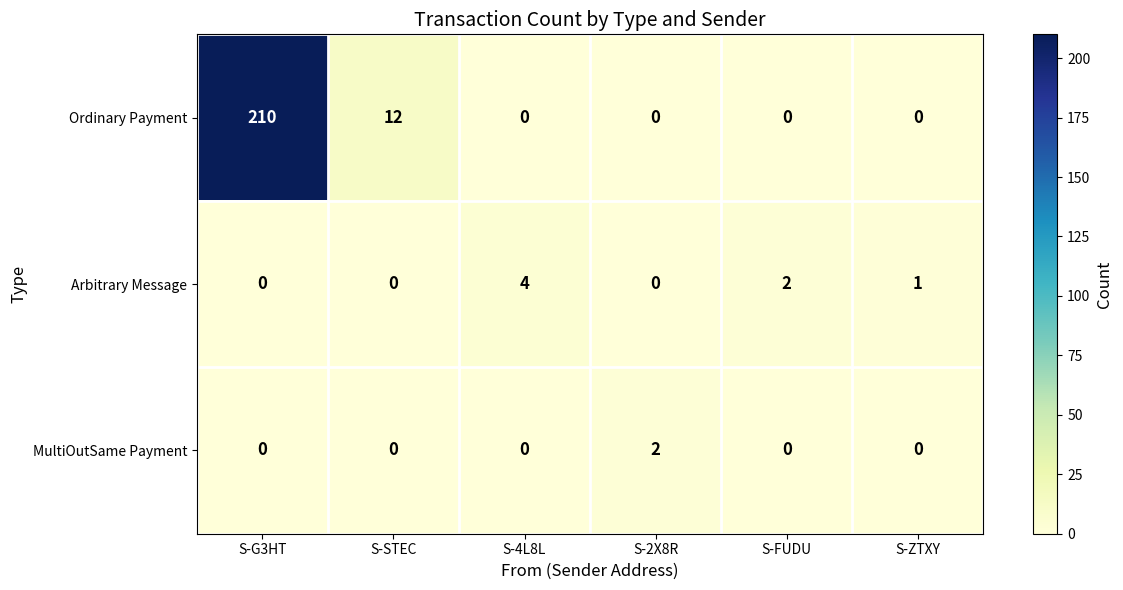

Reading left to right, extract all data points from this chart.

Ordinary Payment: S-G3HT=210	S-STEC=12	S-4L8L=0	S-2X8R=0	S-FUDU=0	S-ZTXY=0
Arbitrary Message: S-G3HT=0	S-STEC=0	S-4L8L=4	S-2X8R=0	S-FUDU=2	S-ZTXY=1
MultiOutSame Payment: S-G3HT=0	S-STEC=0	S-4L8L=0	S-2X8R=2	S-FUDU=0	S-ZTXY=0